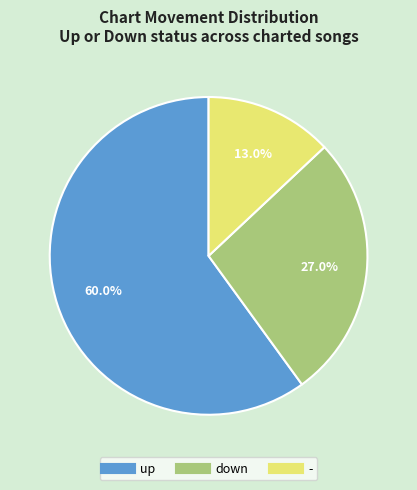

What is the largest slice in the pie chart?

up